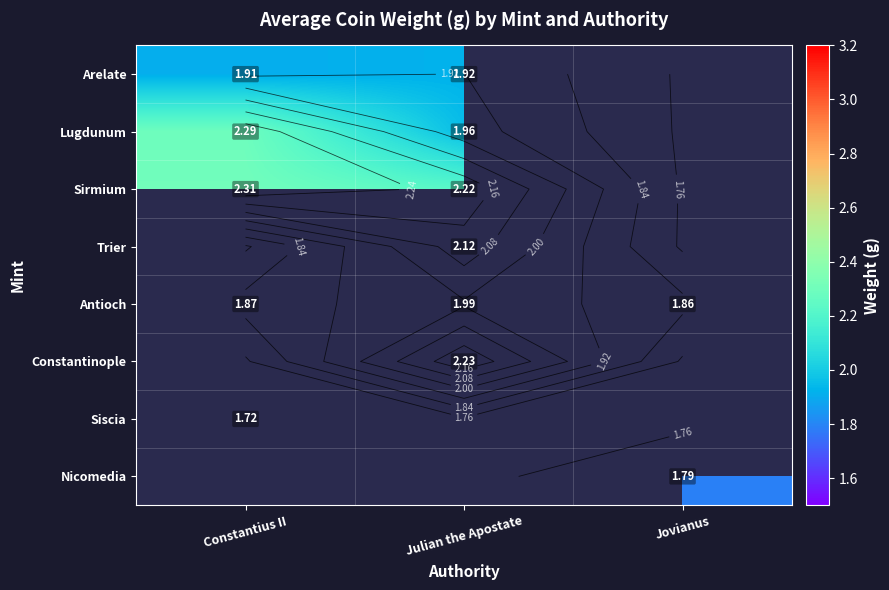

Which series has the largest total across all categories?

Antioch